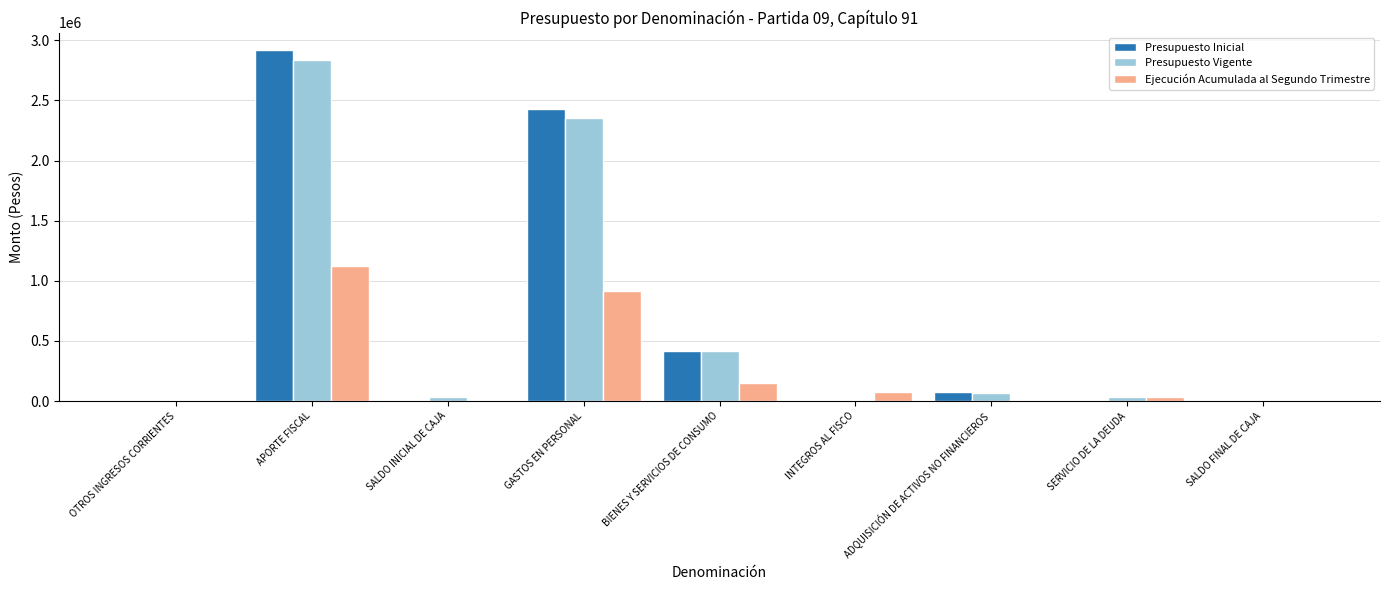

Which series changed the most between OTROS INGRESOS CORRIENTES and APORTE FISCAL?

Presupuesto Inicial